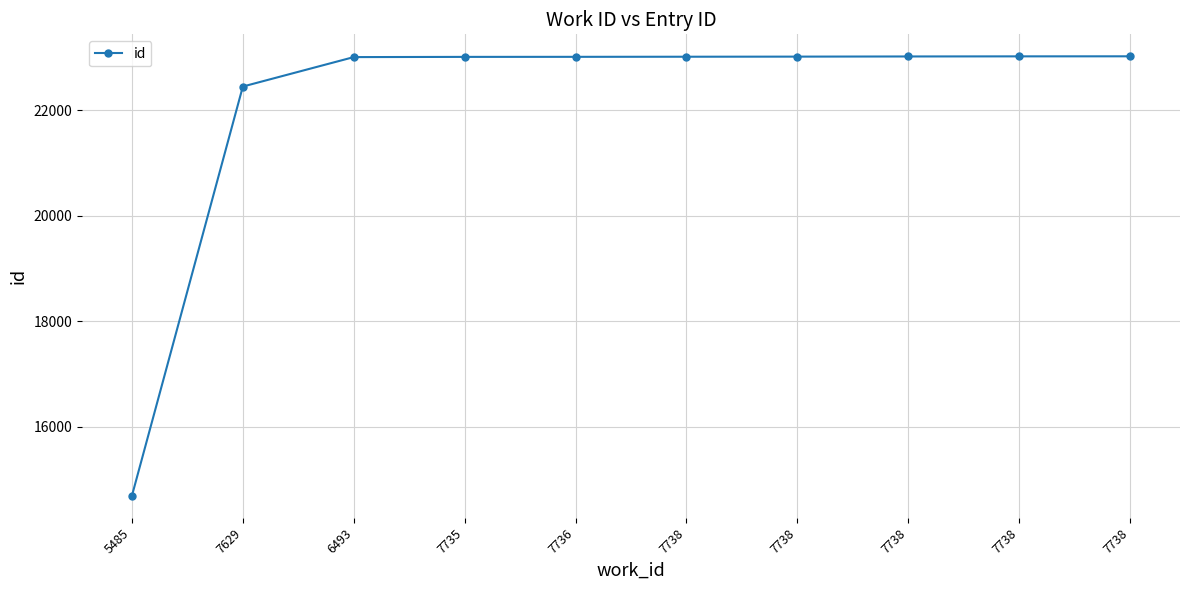

How many lines are shown in the chart?

1